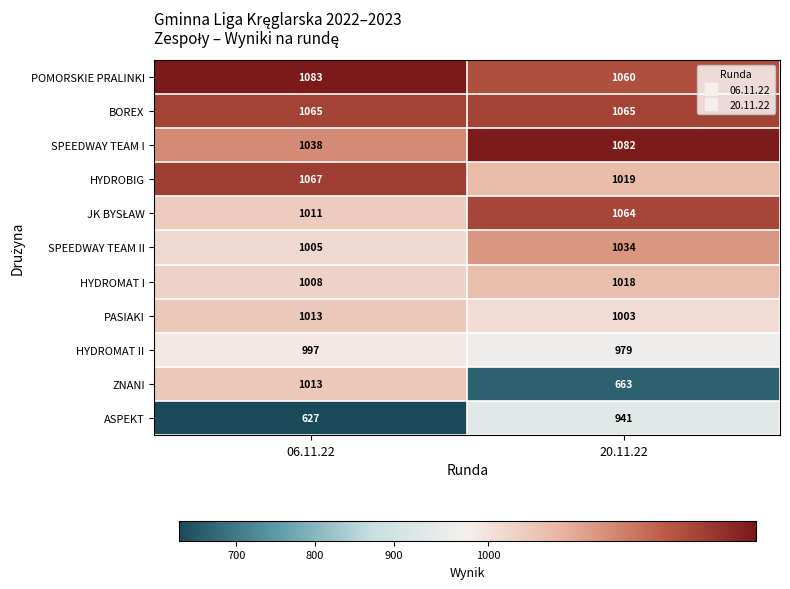

What is the difference between the highest and lowest values at 20.11.22?

419